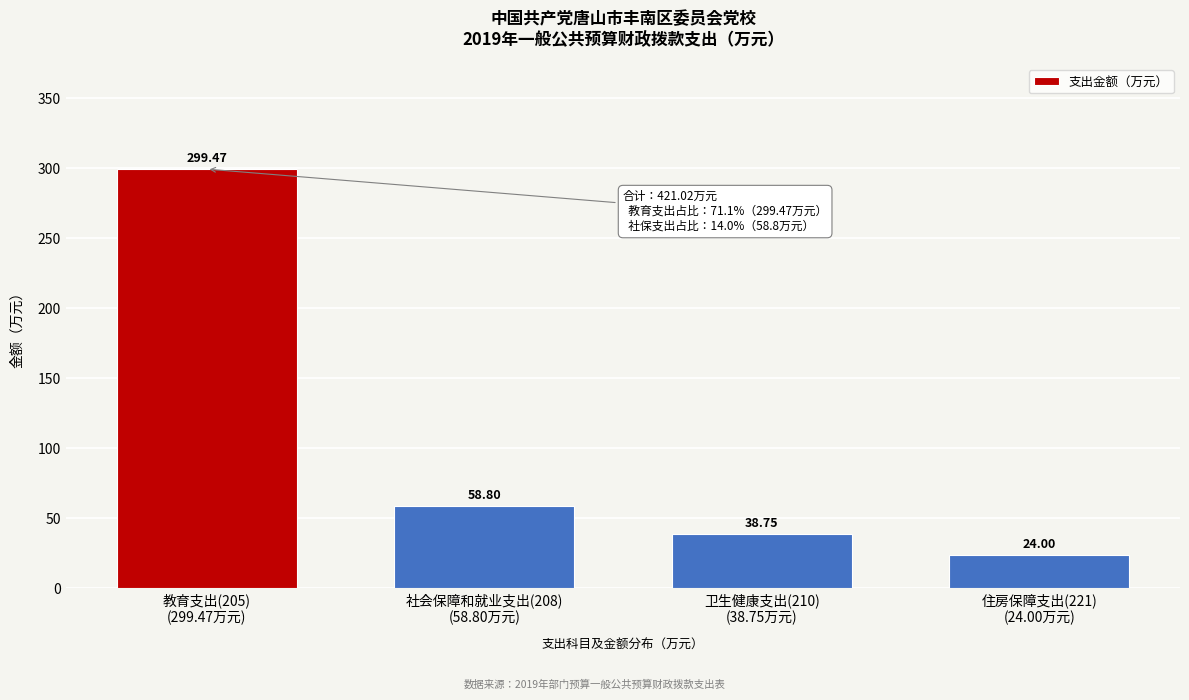

What is the average value?

105.3